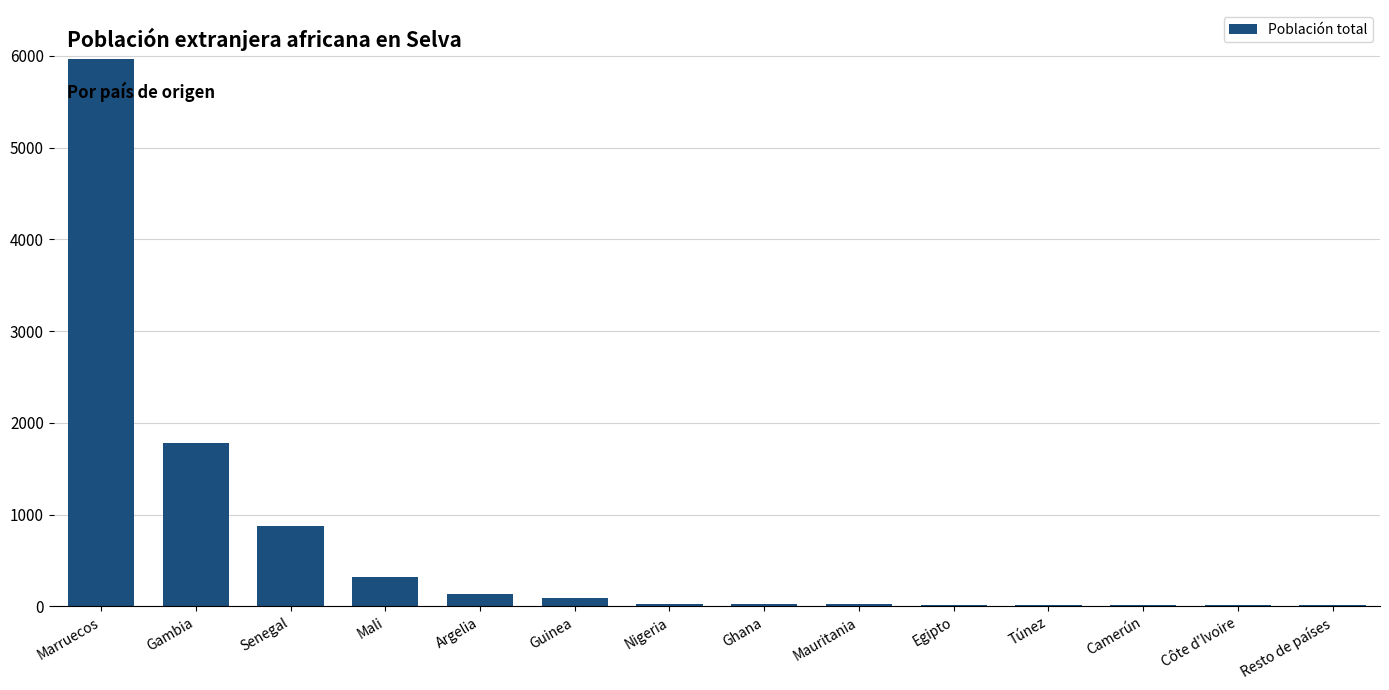

What is the sum of all values?

9330